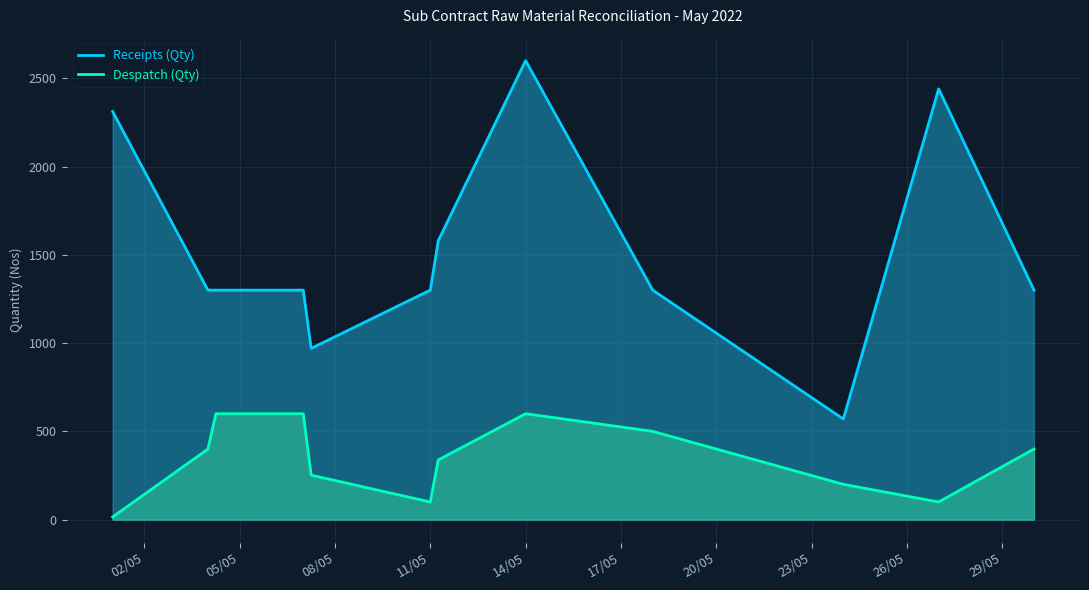

How many lines are shown in the chart?

2